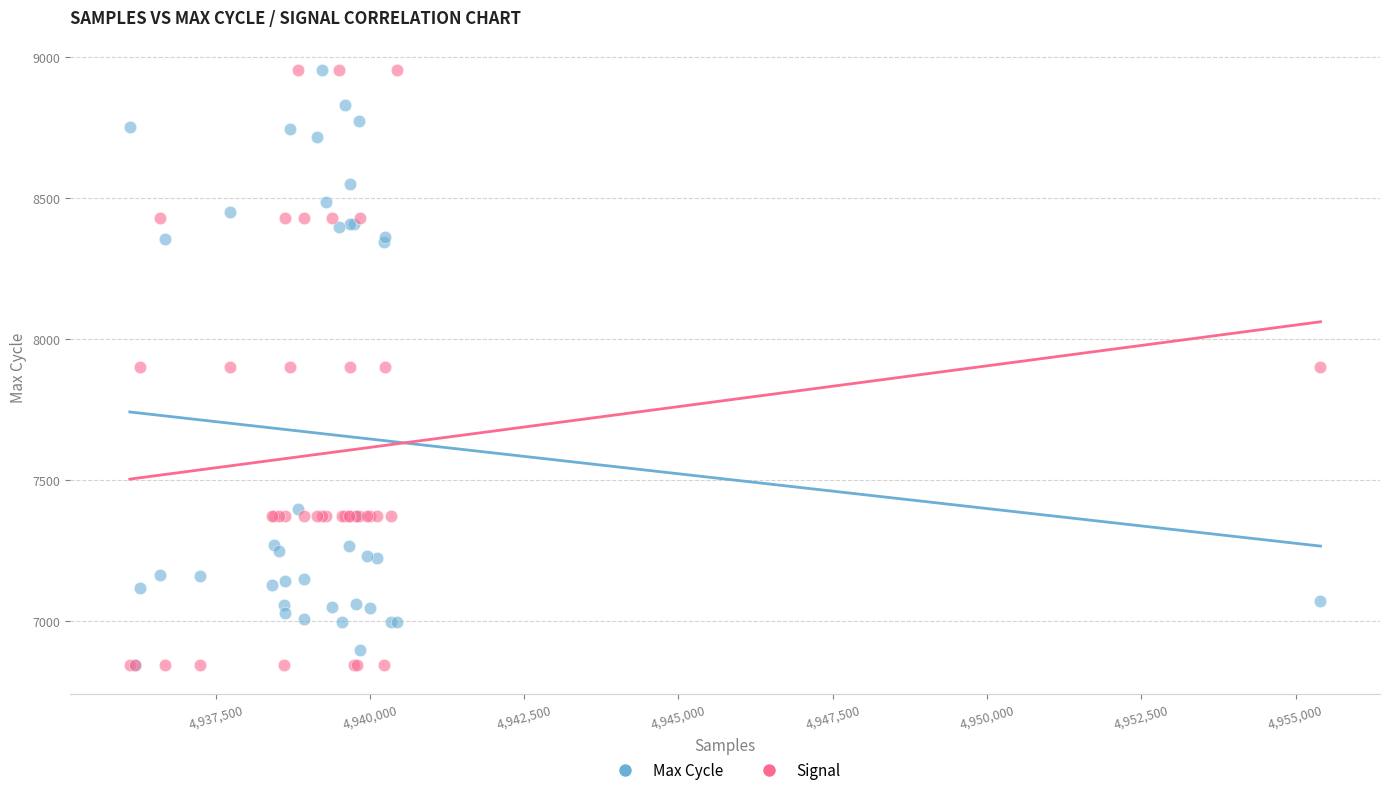

What are all the series names shown in the legend?

Max Cycle, Signal